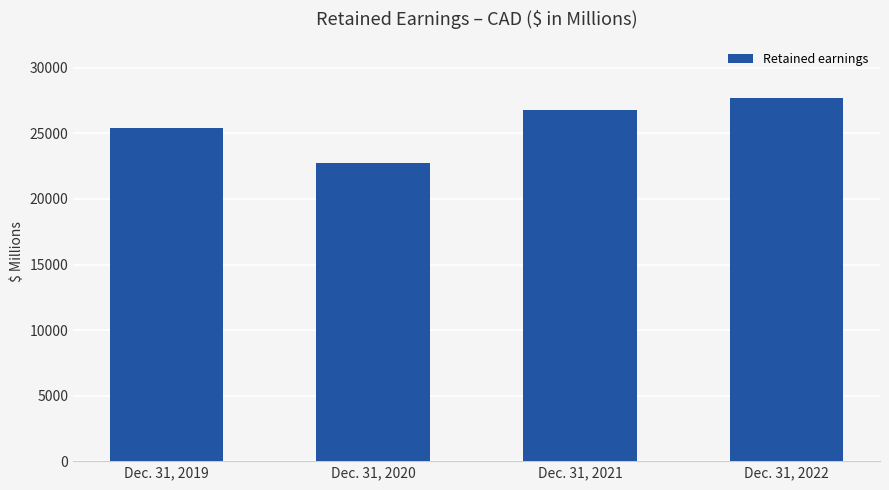

Count the values in the range 25424 to 27672.

3